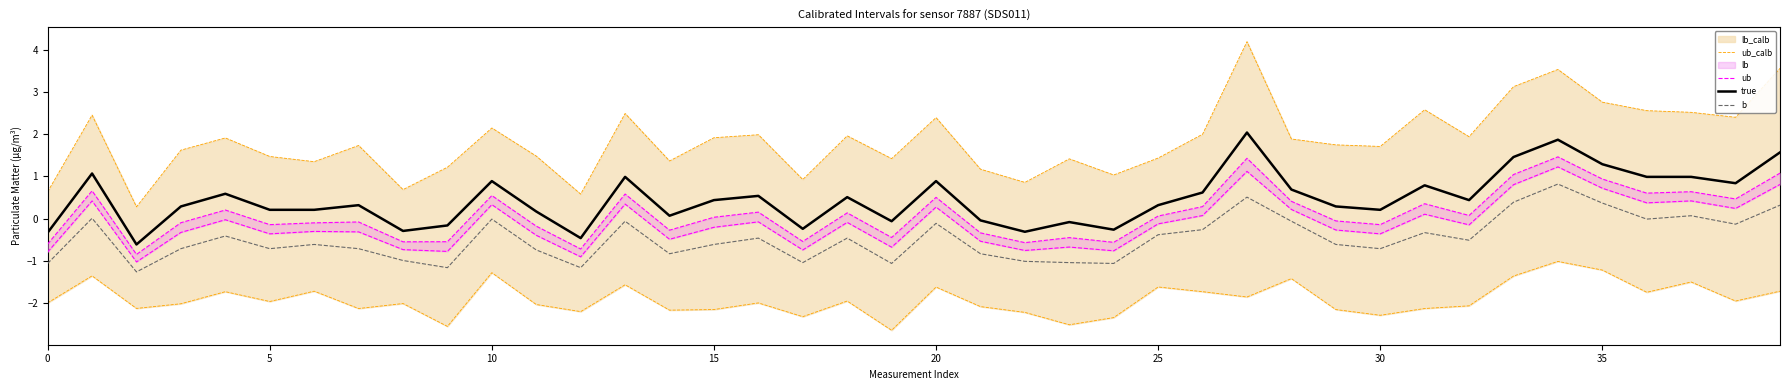

Does the chart have visible grid lines?

No